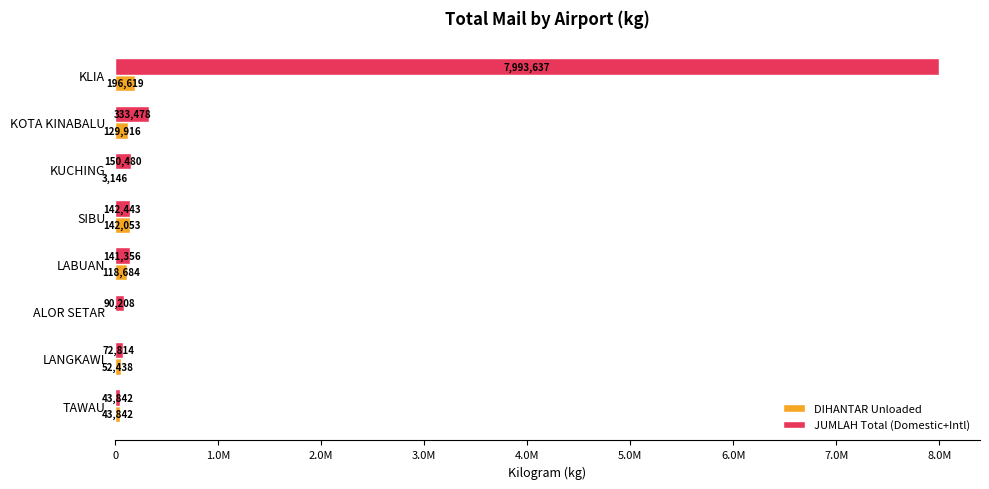

What are all the series names shown in the legend?

DIHANTAR Unloaded, JUMLAH Total (Domestic+Intl)